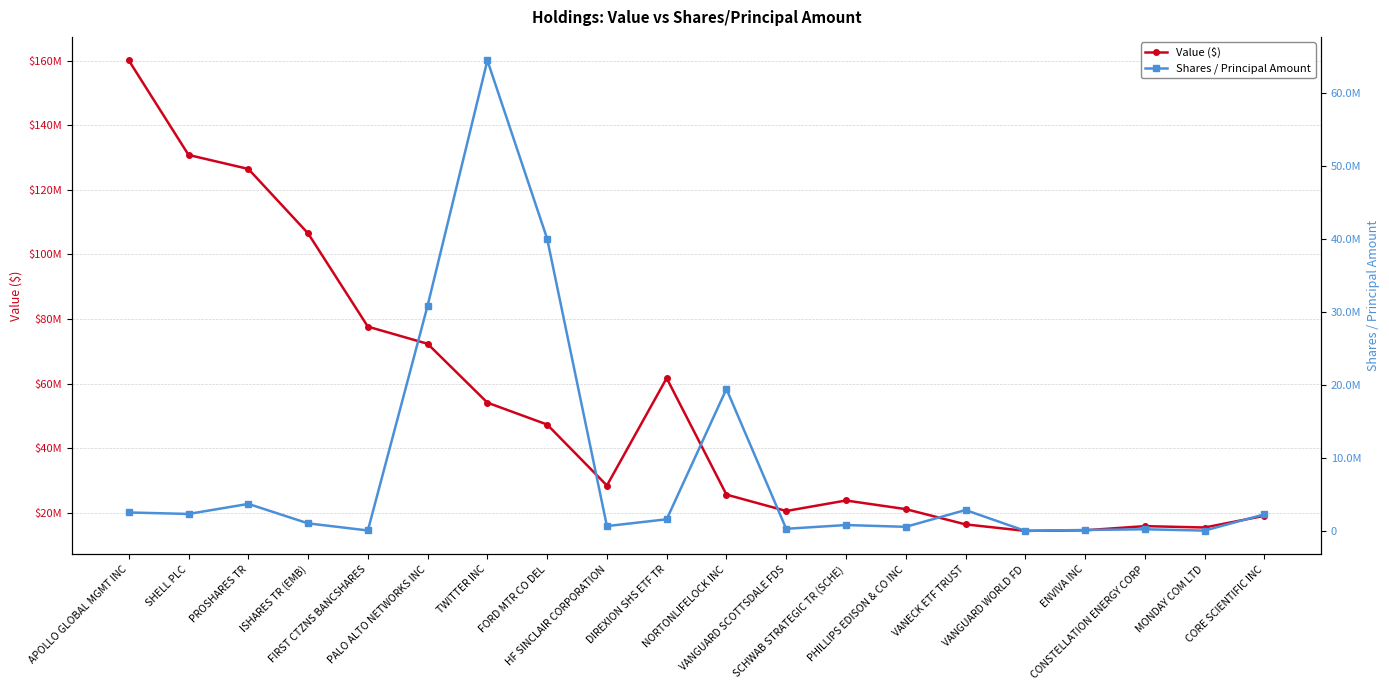

How many lines are shown in the chart?

2